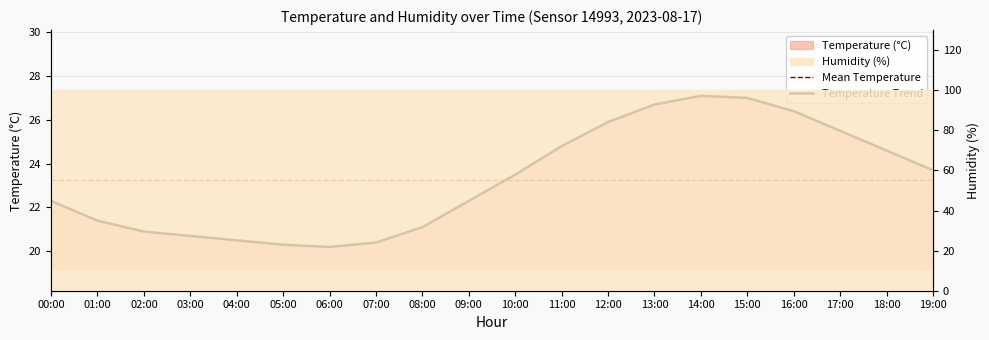

What is the greatest value displayed?

27.1